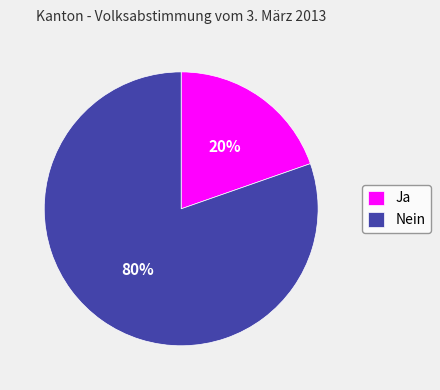

What is the smallest slice in the pie chart?

Ja